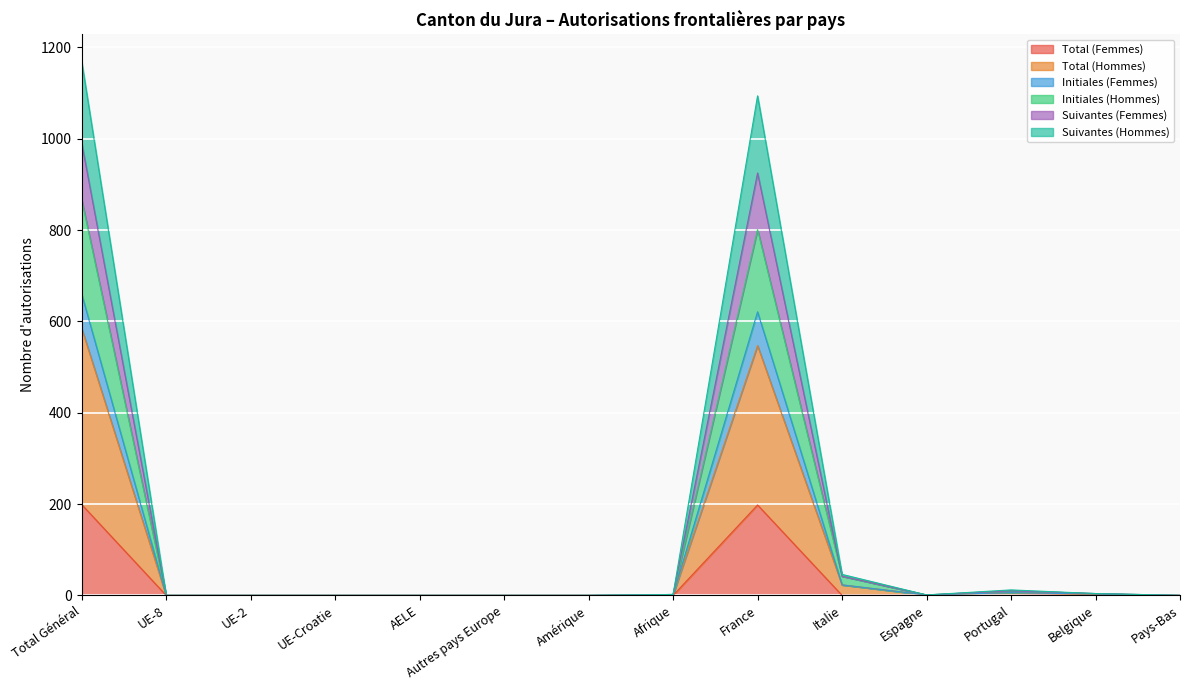

Is it true that Total (Femmes) equals 0 at Afrique?

True